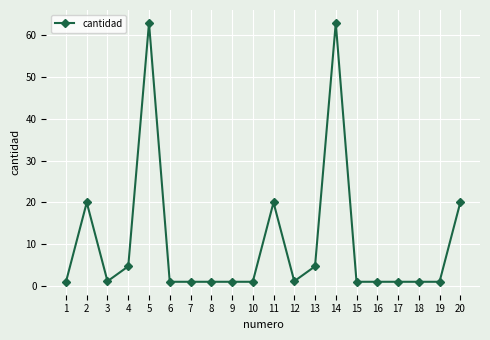

Read the value at 13.

4.7